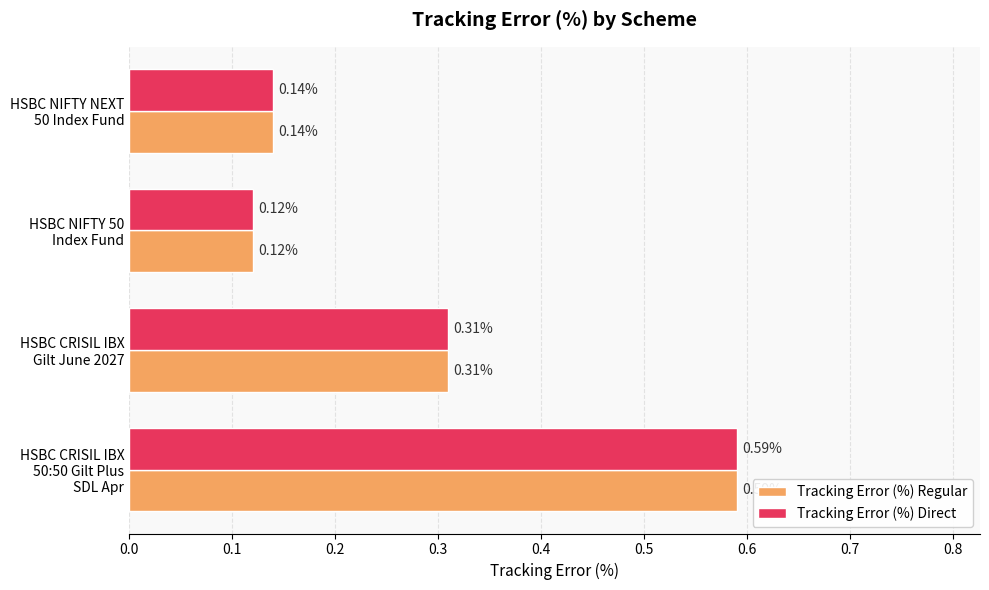

At how many categories does at least one series exceed 0?

4